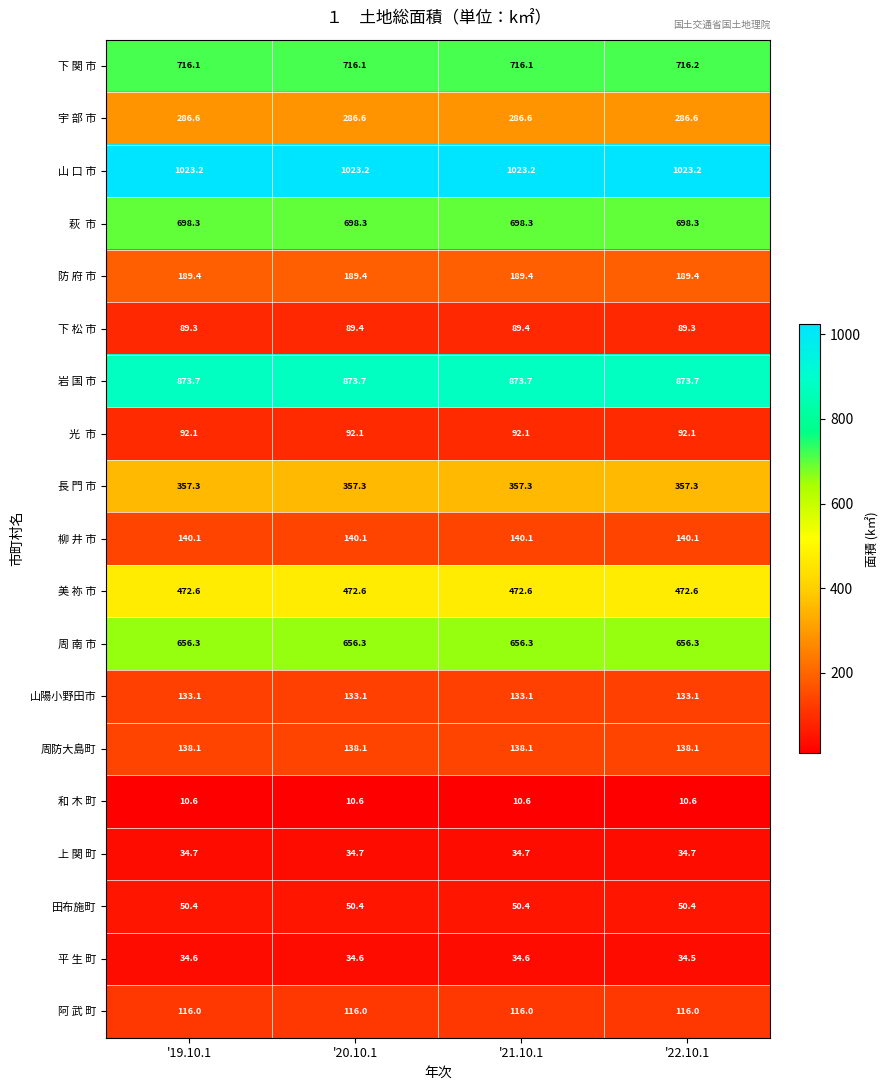

What value does the 岩 国 市 series have at '20.10.1?

873.7